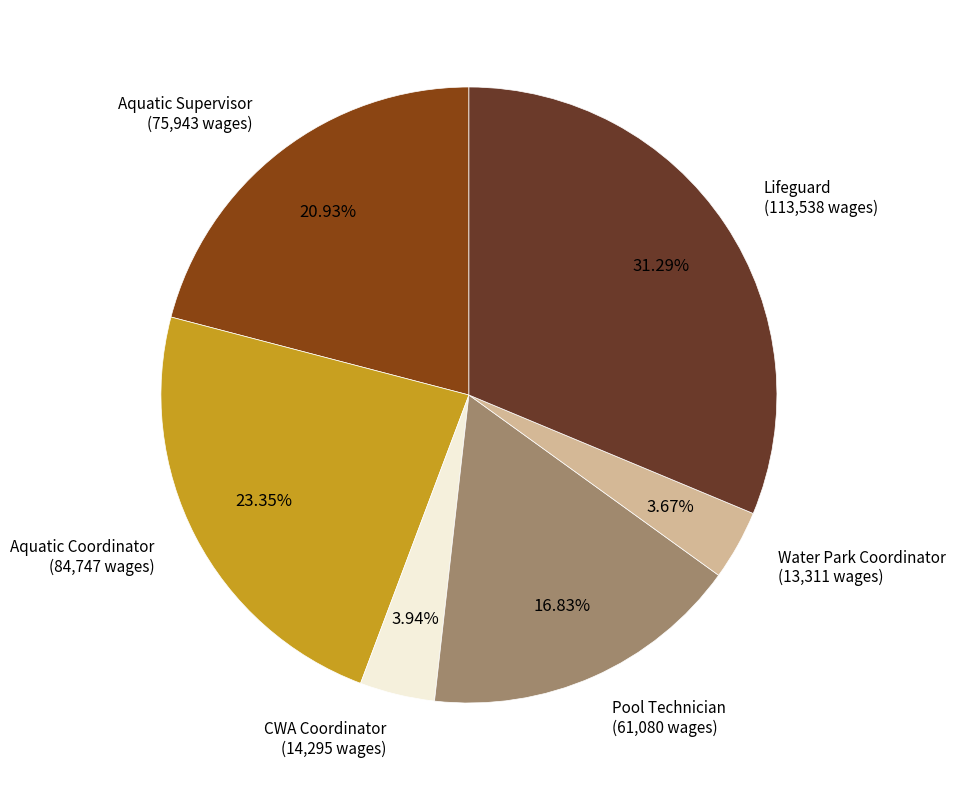

Count the number of slices in the pie.

6